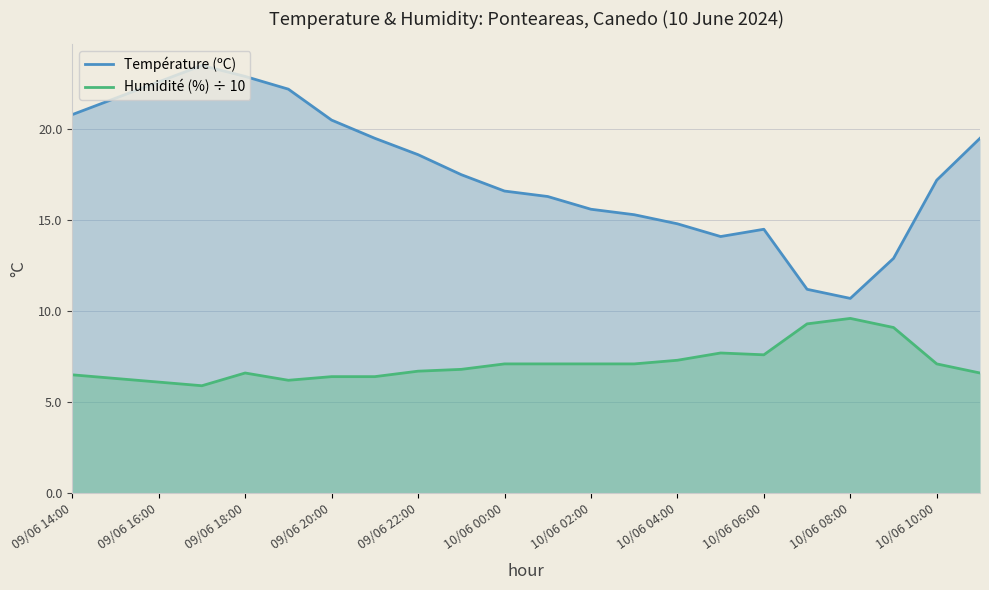

At which category does Humidité (%) ÷ 10 reach its first local peak?

09/06 18:00